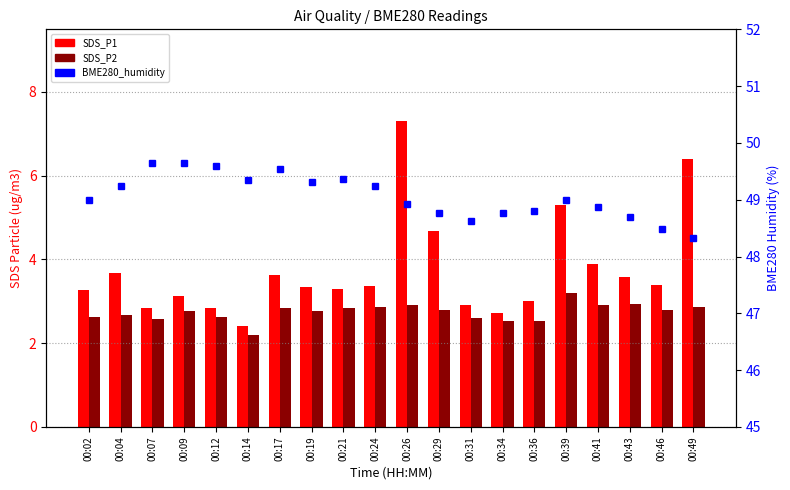

What are all the series names shown in the legend?

SDS_P1, SDS_P2, BME280_humidity